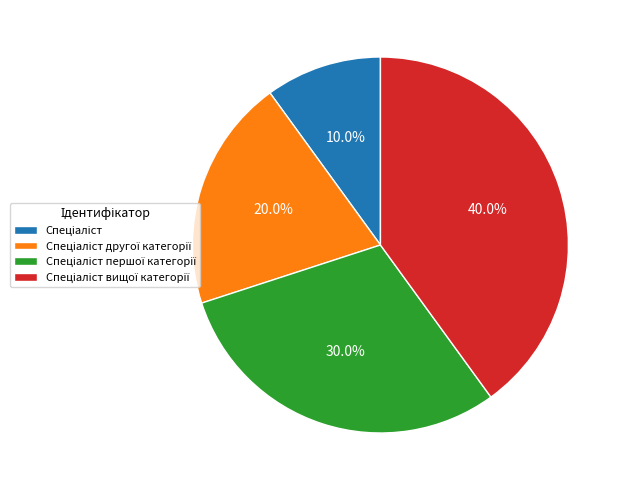

Count the number of slices in the pie.

4